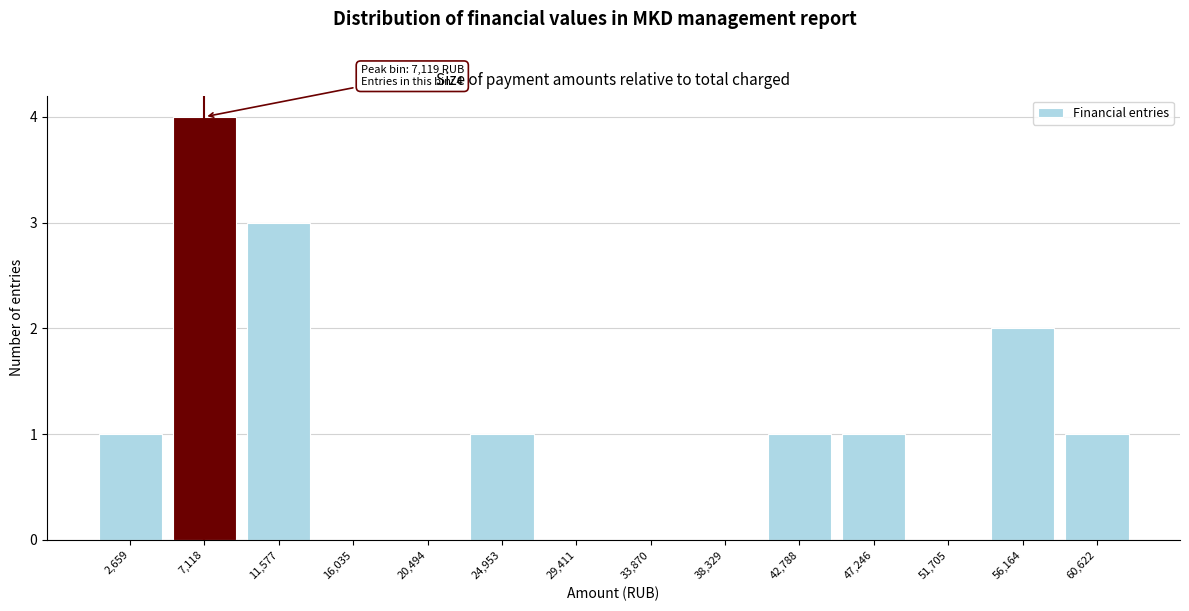

Over which range of the x-axis is the bar tallest?

5000 to 9500